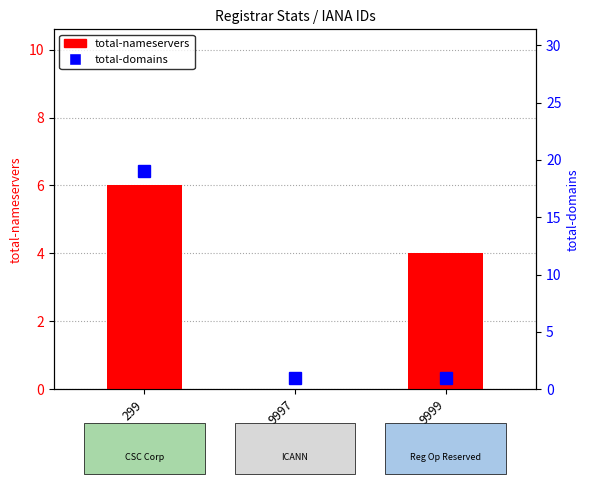

Are the bars horizontal?

No